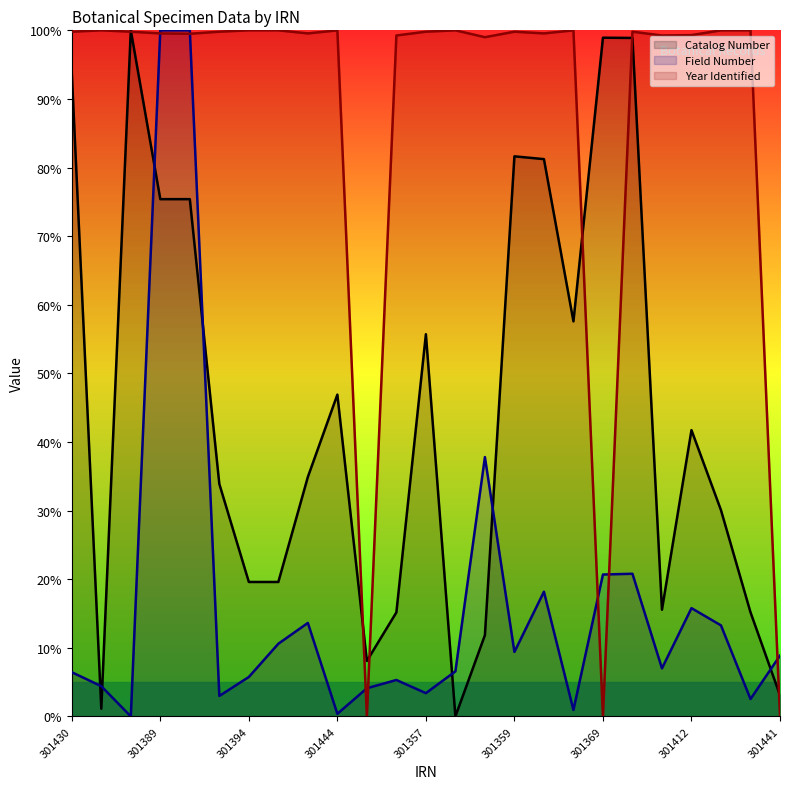

What is the highest value of the Catalog Number series?

100.0